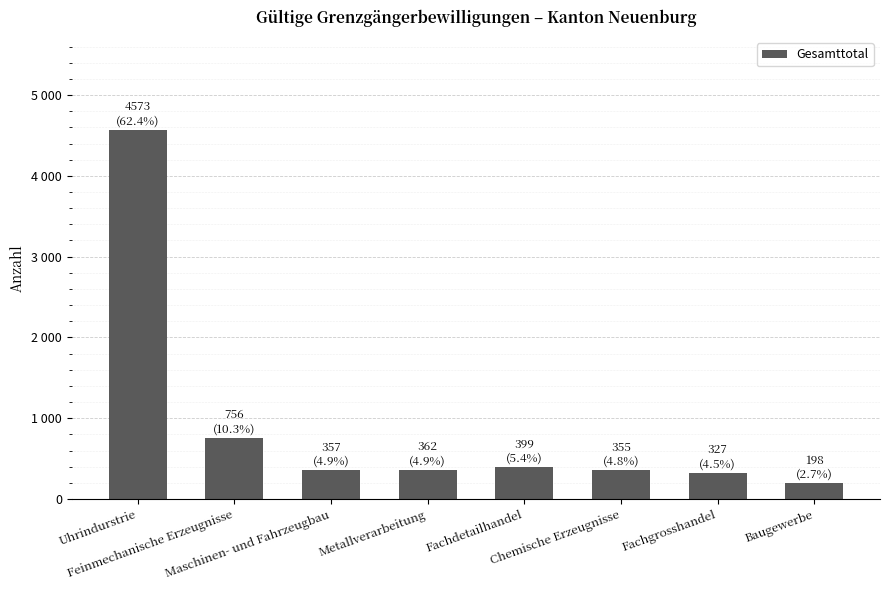

At which category does the chart reach its peak across all series?

Uhrindurstrie